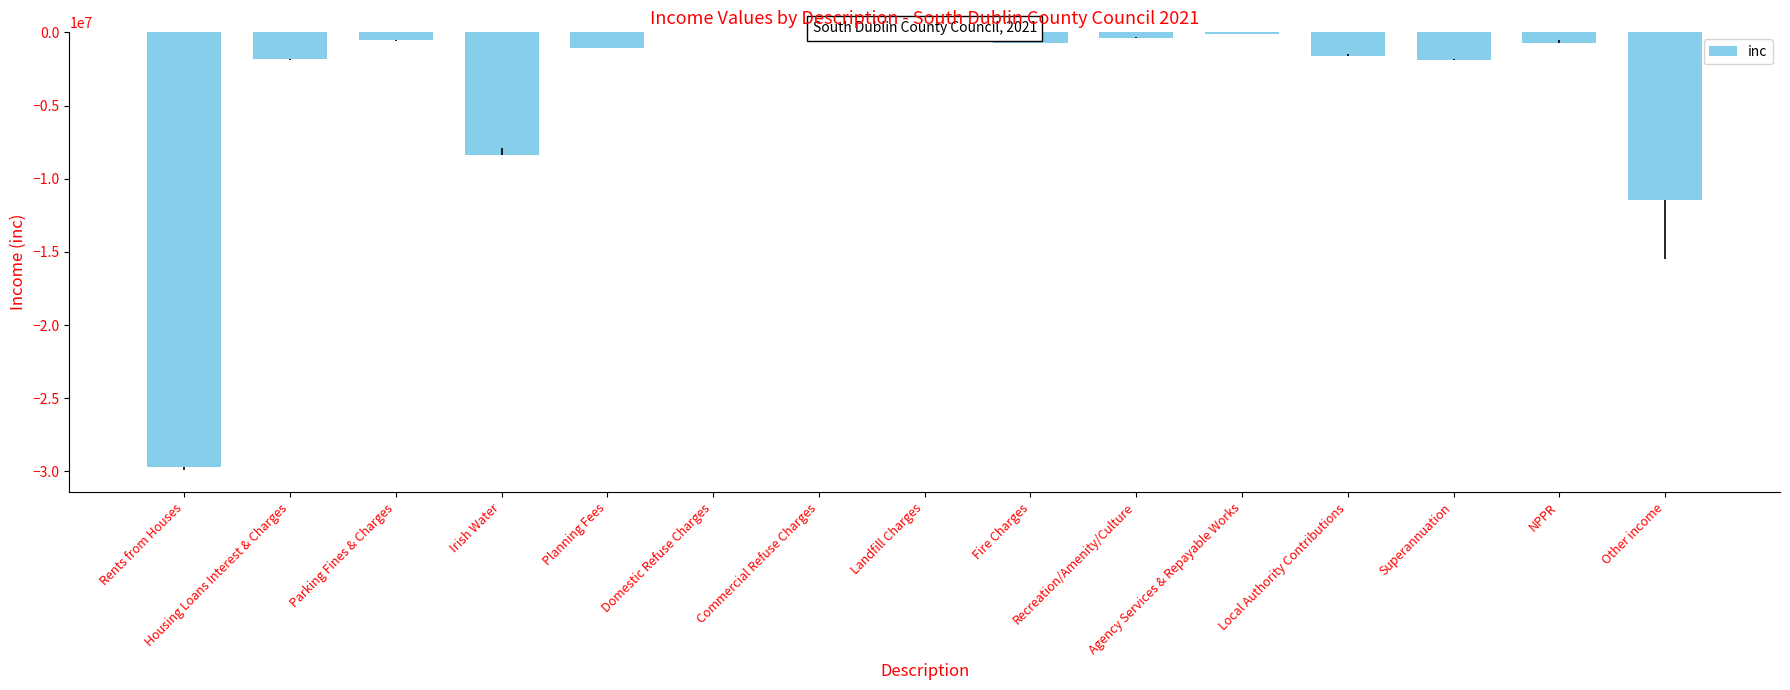

What is the label of the 1st bar from the left?

Rents from Houses